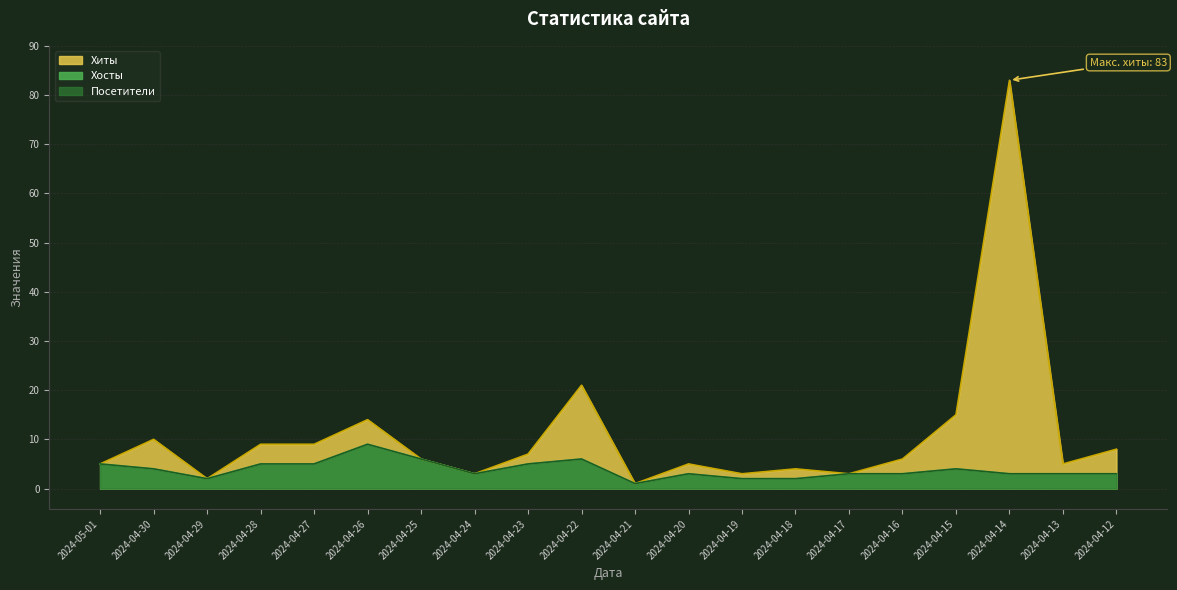

What position from the left is 2024-04-12?

20